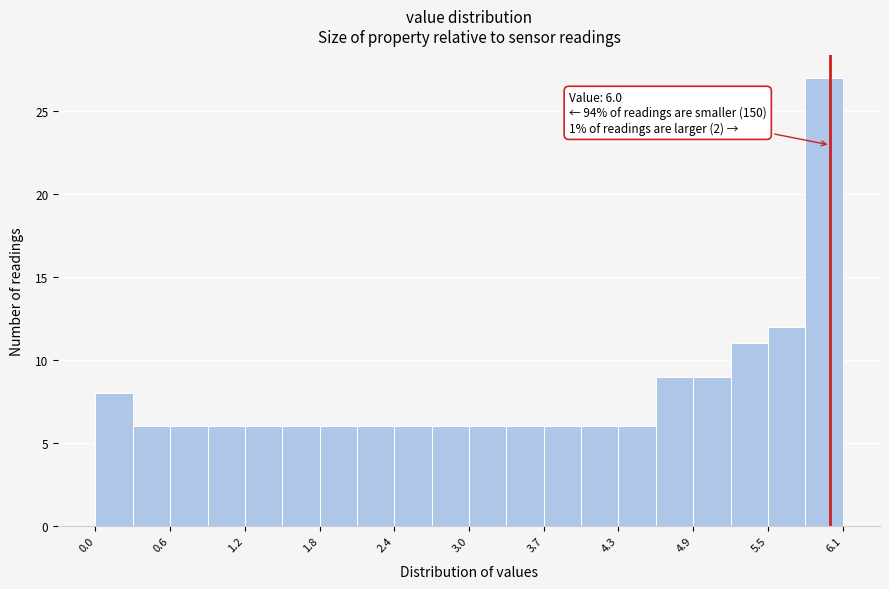

Around what value on the x-axis is the tallest bar? Give the approximate position of its centre, as read against the axis.

5.9